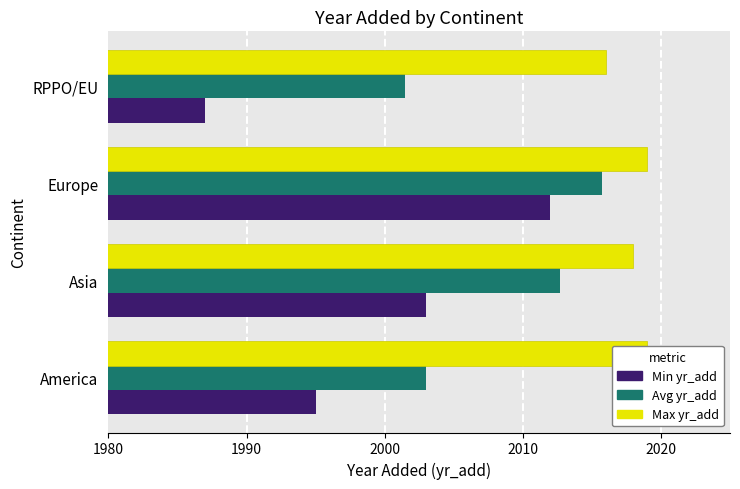

Which has a higher value, Europe or America?

Europe